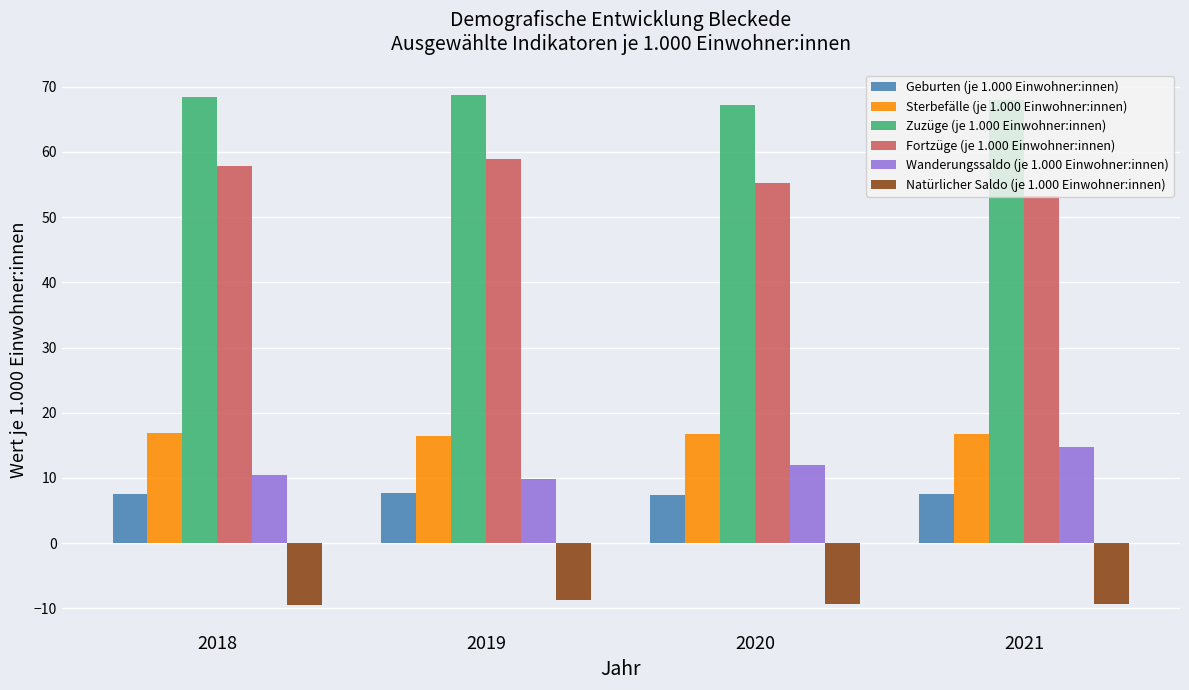

What is the sum of the Zuzüge (je 1.000 Einwohner:innen) values at 2018 and 2019?

137.1